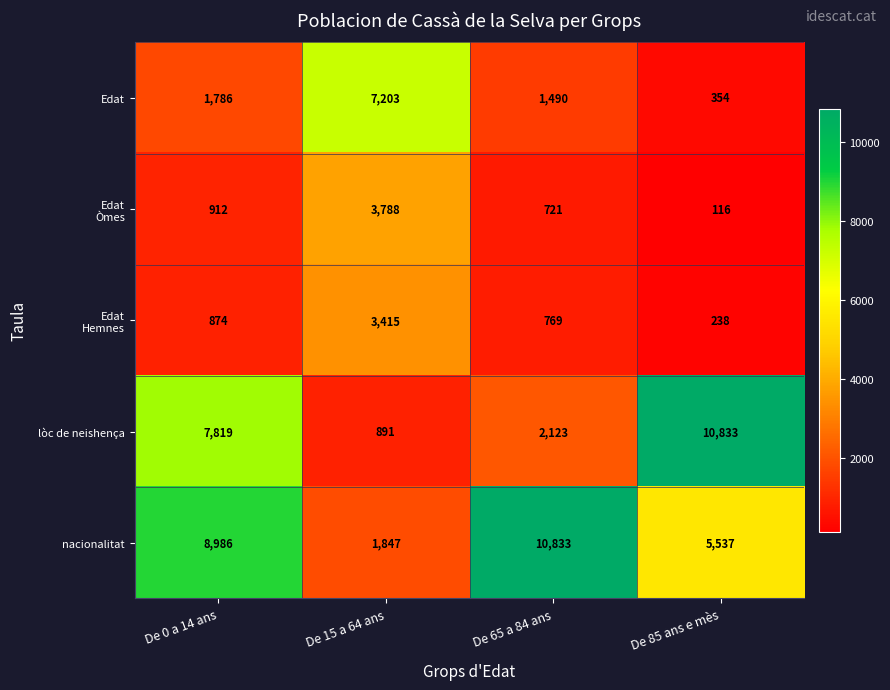

List the labels in order of lòc de neishença value, smallest first.

De 15 a 64 ans, De 65 a 84 ans, De 0 a 14 ans, De 85 ans e mès